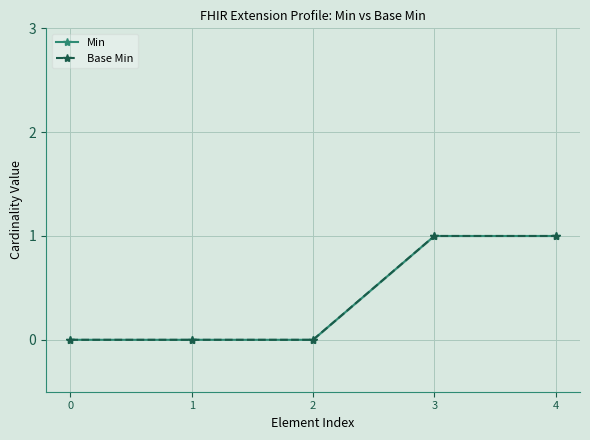

Is it true that Min equals 1 at 4?

False